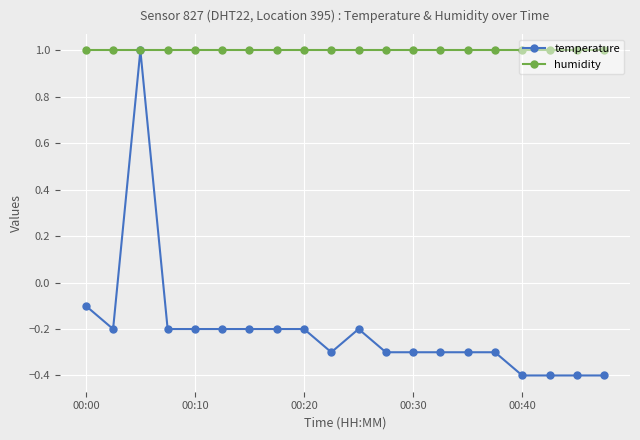

How many lines are shown in the chart?

2